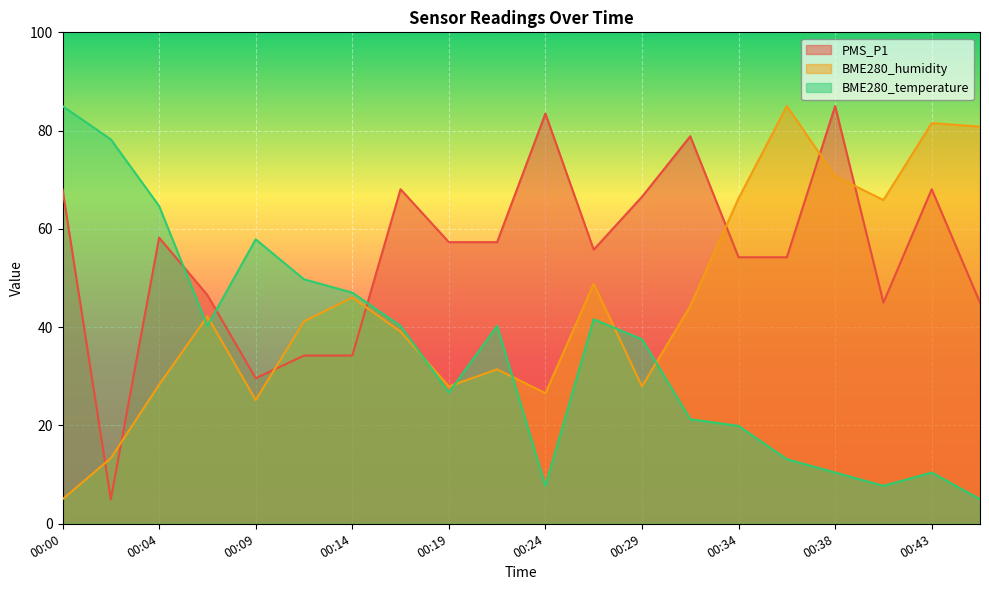

True or false: PMS_P1 and BME280_humidity intersect in this chart.

True